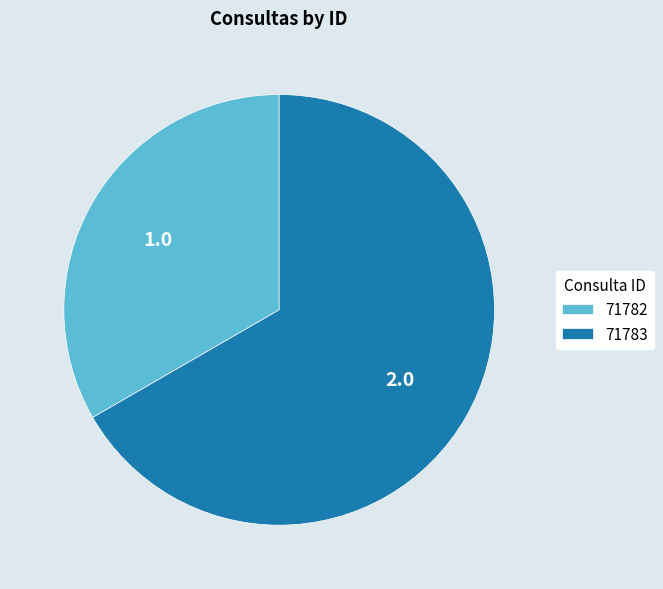

Count the number of slices in the pie.

2